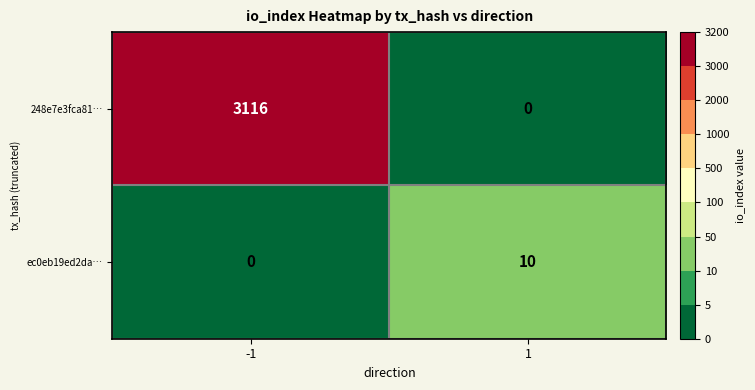

How many distinct data groups are displayed?

2